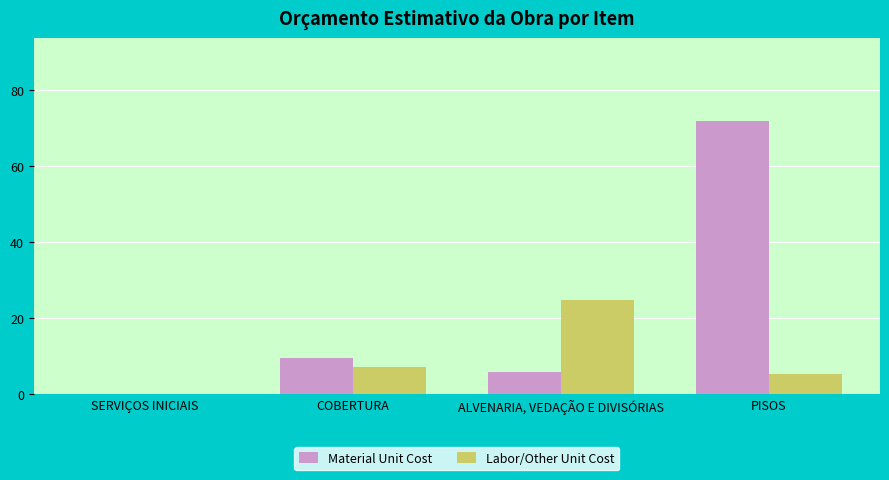

Which category has the highest value in the Labor/Other Unit Cost series?

ALVENARIA, VEDAÇÃO E DIVISÓRIAS